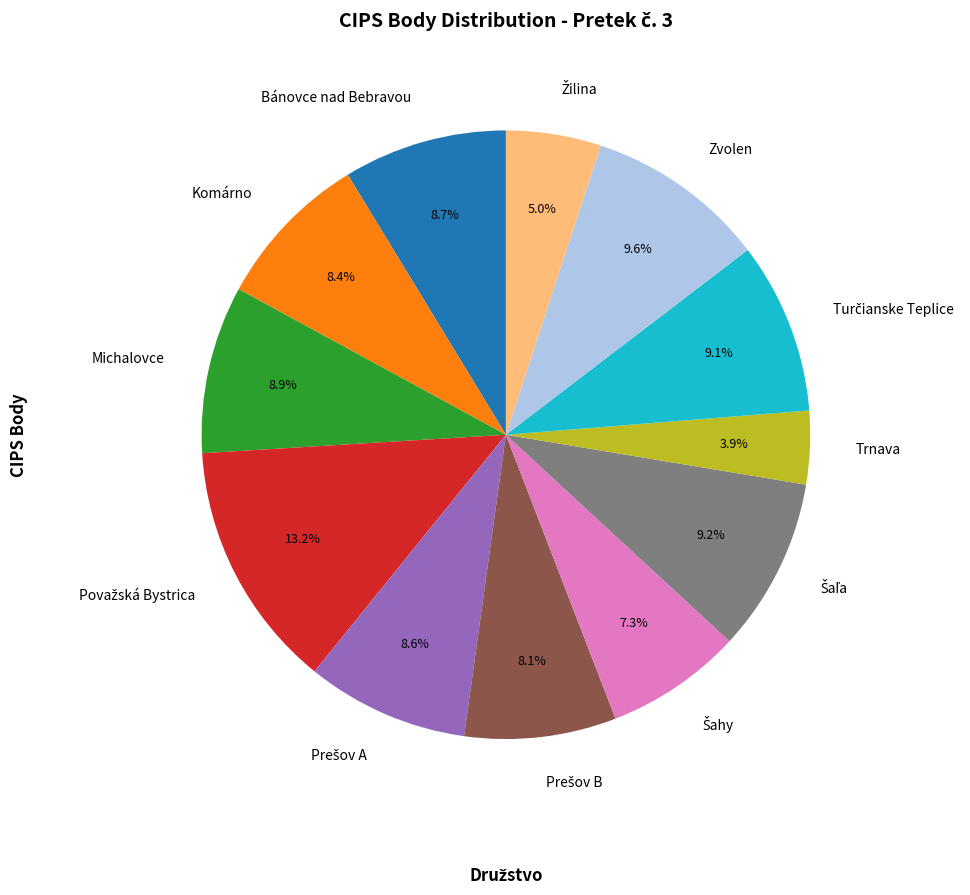

Which slice is the smallest?

Trnava